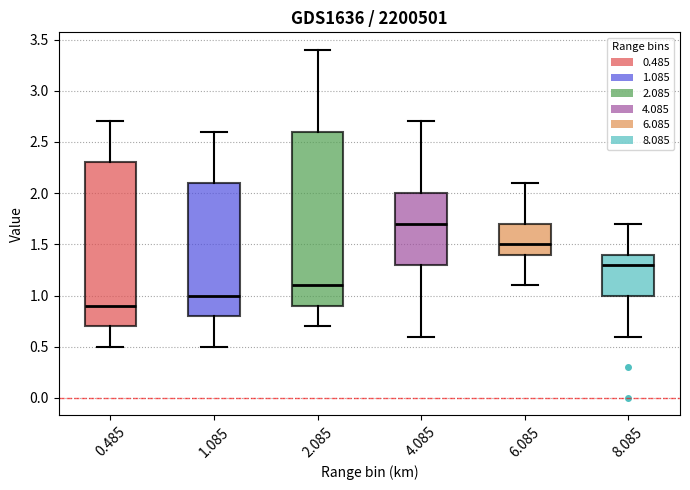

Which box has the lowest median line?

0.485